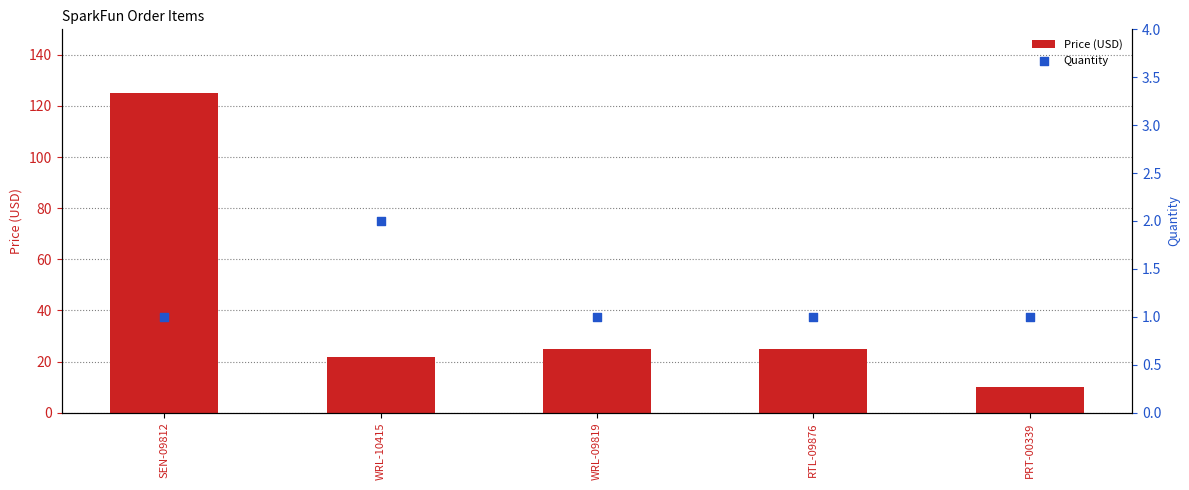

Which series contains the lowest Y value?

Quantity